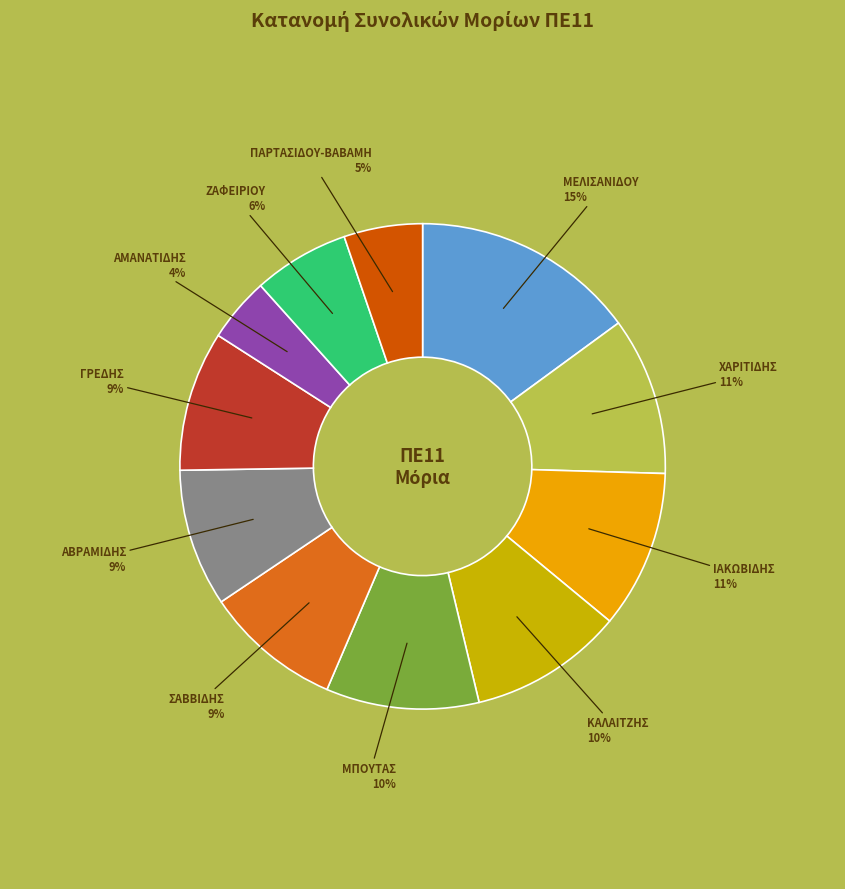

Does ΜΕΛΙΣΑΝΙΔΟΥ account for over 50% of the chart?

No